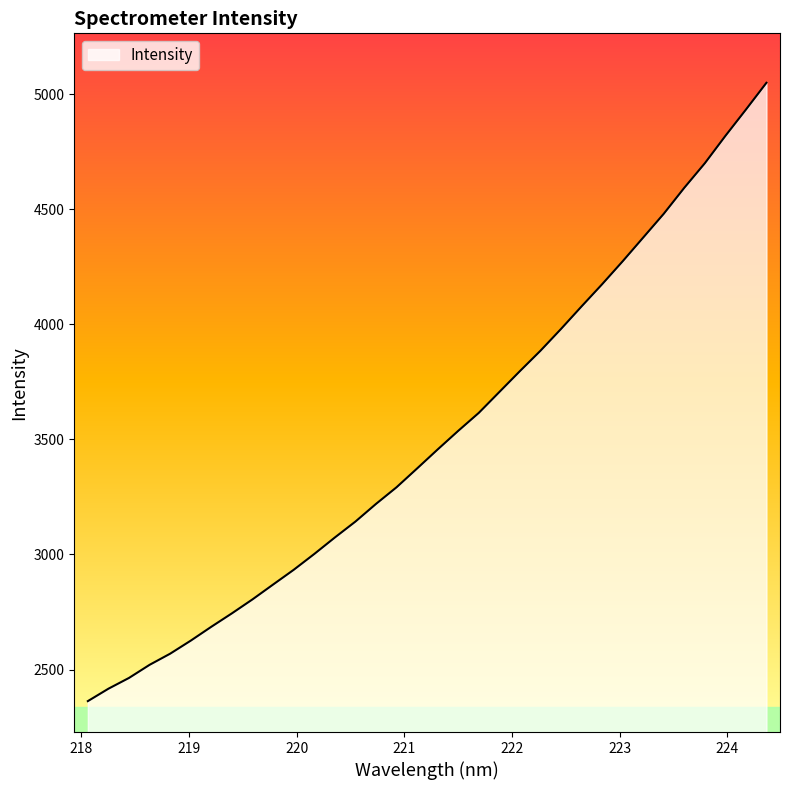

What is the sum of all values?

119560.2